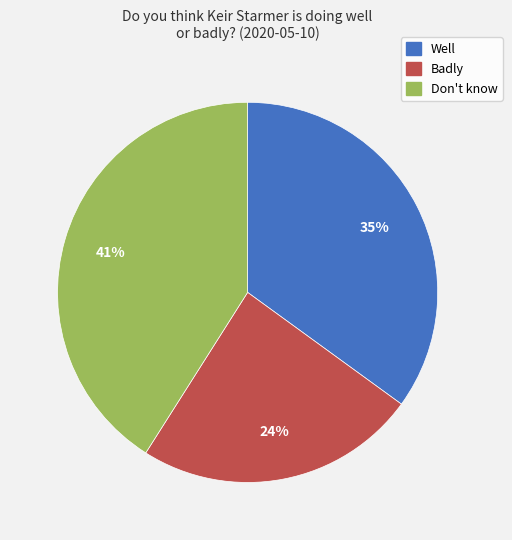

True or false: Don't know accounts for 41% of the total.

True